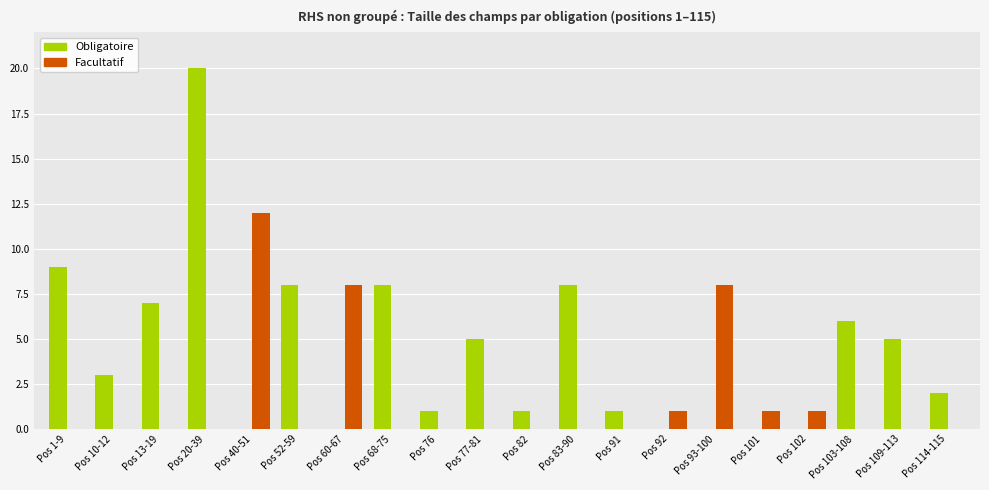

The Facultatif series shows 0 at Pos 114-115. True or false?

True